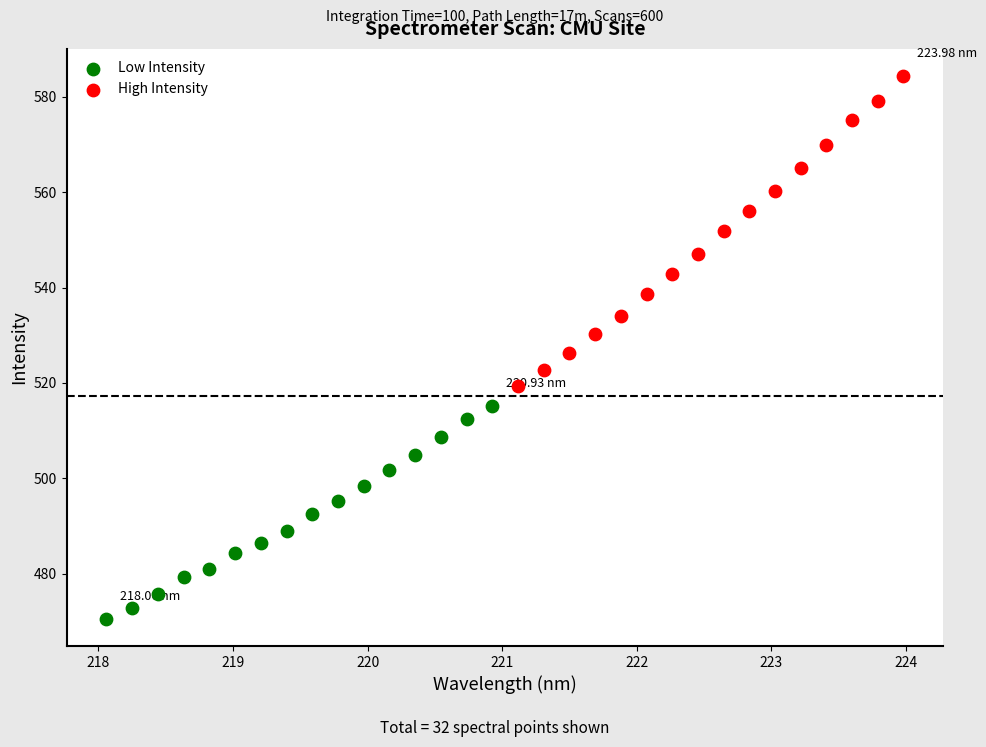

Which series contains the lowest Y value?

Low Intensity